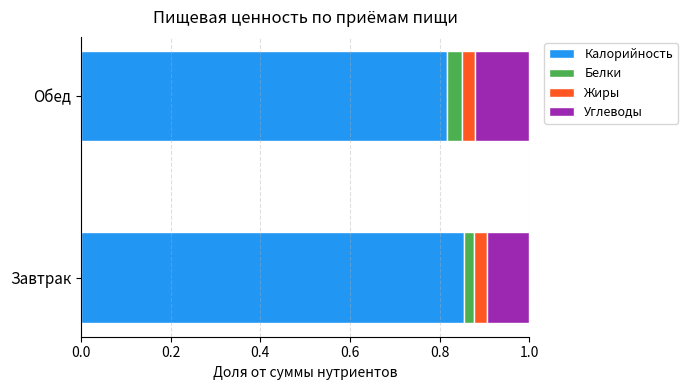

What is the total value across all series at Обед?

1.0